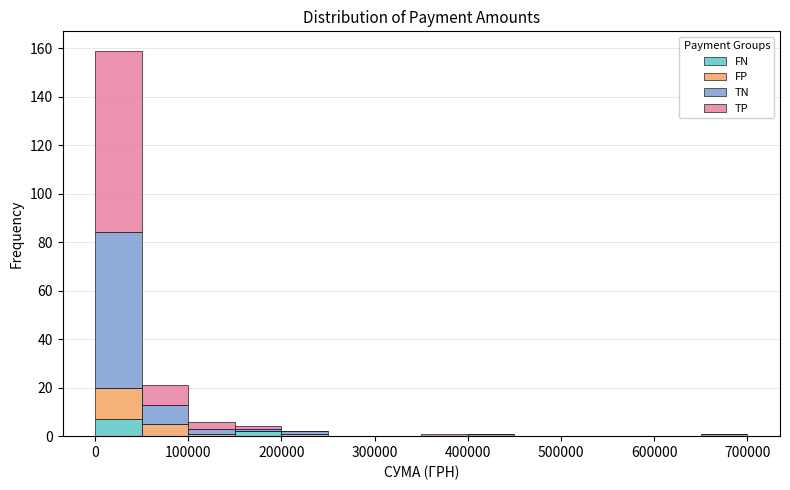

Reading left to right, list every stacked bar in this chart as the range it spans on the x-axis followed by its total height. The values are not printed on the chart, so give them approximately, as read against the axis.

0 to 50000: 160
50000 to 100000: 22
100000 to 150000: 6
150000 to 200000: 4
200000 to 250000: 2
250000 to 300000: 0
300000 to 350000: 0
350000 to 400000: under 2
400000 to 450000: under 2
450000 to 500000: 0
500000 to 550000: 0
550000 to 600000: 0
600000 to 650000: 0
650000 to 700000: under 2